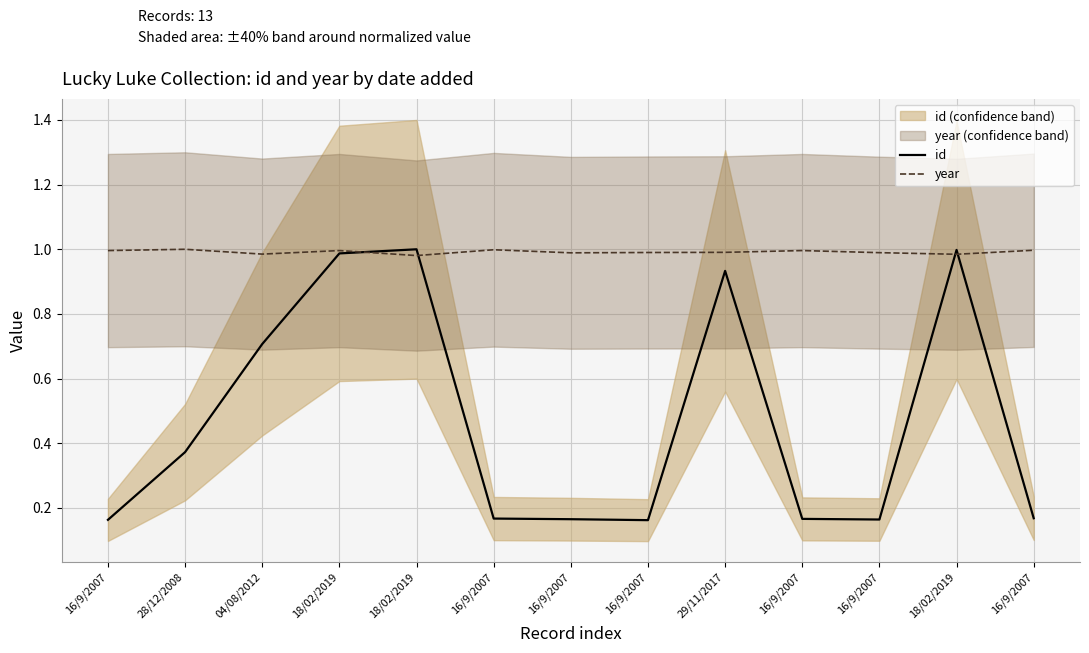

How many interior local valleys does the id series have?

2